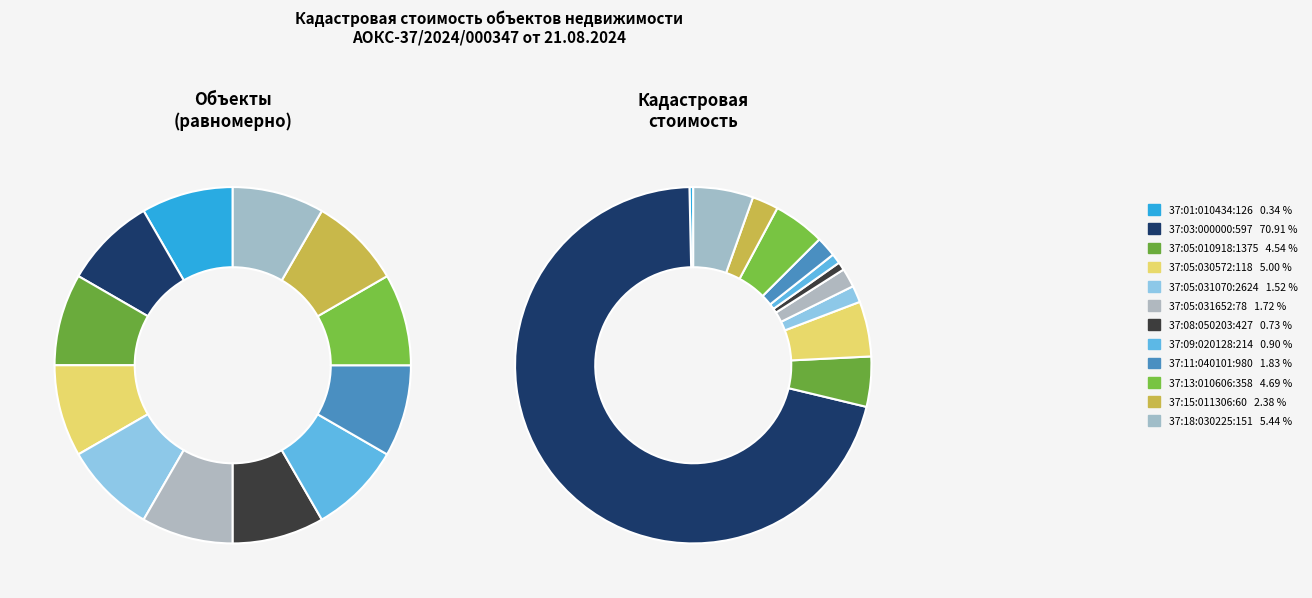

To the nearest percent, what is the combined percentage of 37:11:040101:980 and 37:05:030572:118?

7%